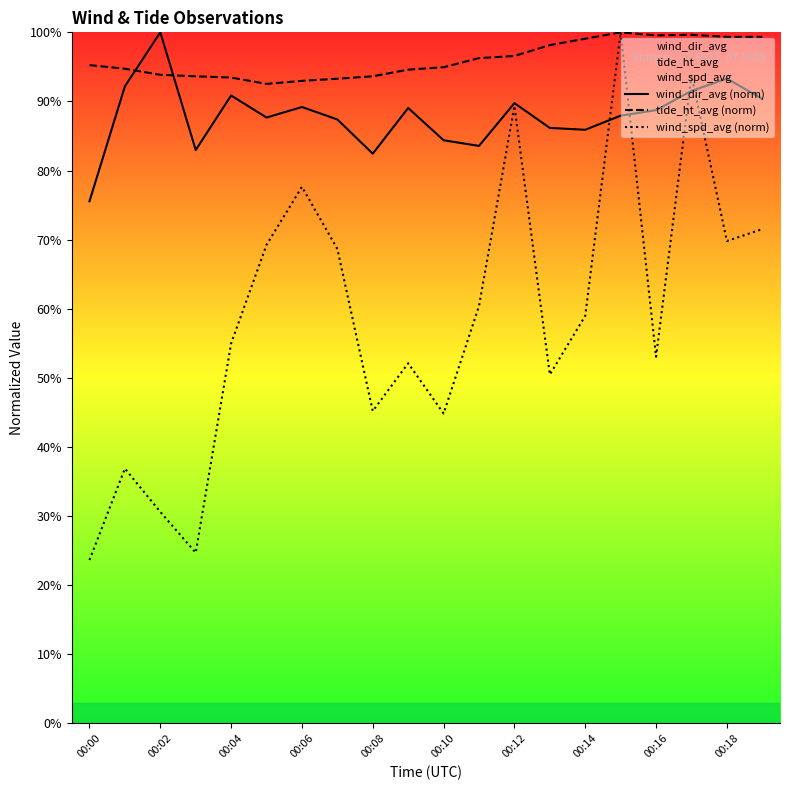

After their last crossing, which series has the higher values: wind_dir_avg (norm) or wind_spd_avg (norm)?

wind_dir_avg (norm)